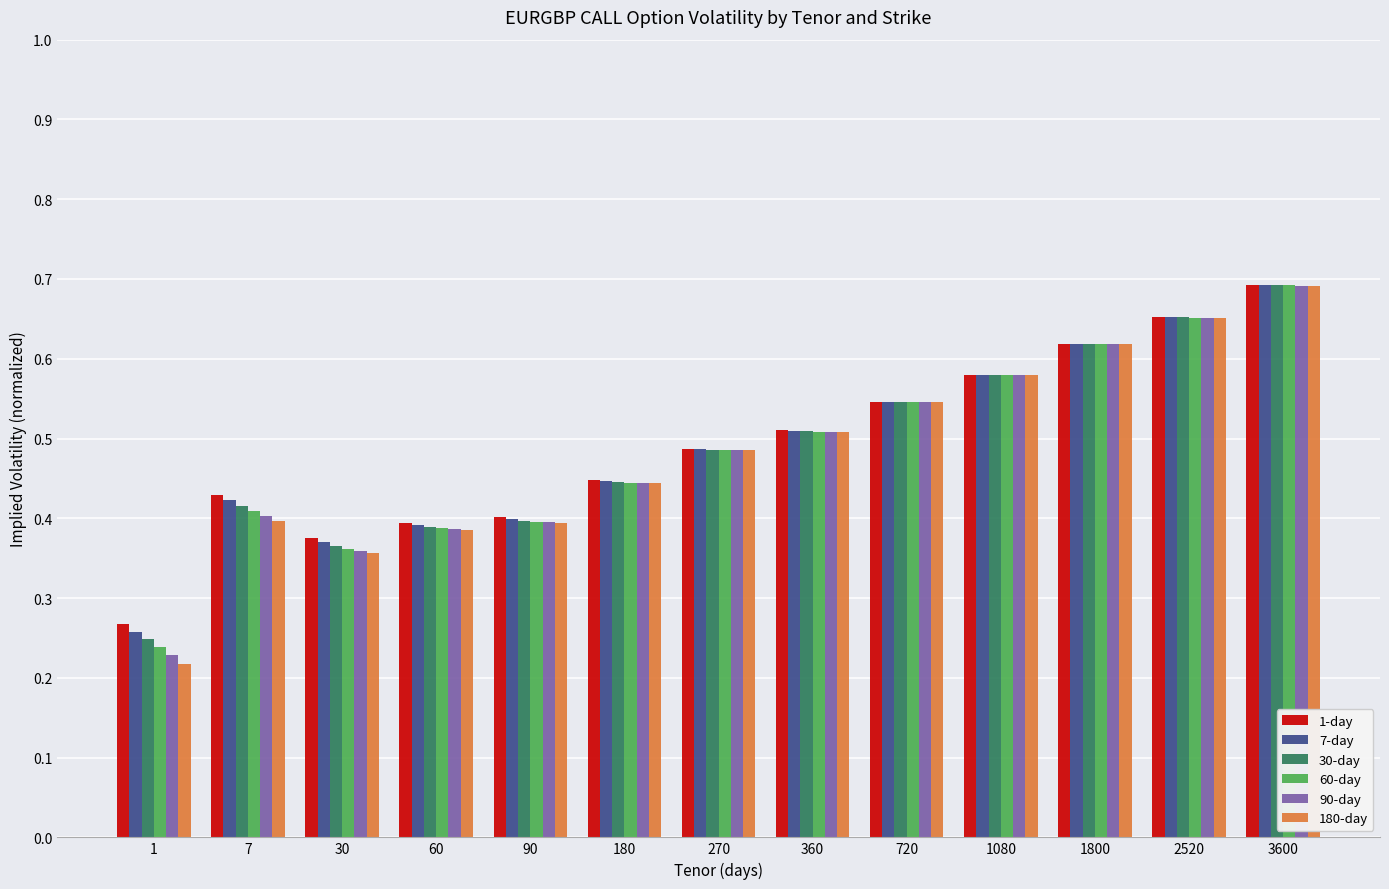

True or false: 60-day has a value of 0.4 at 7.

True